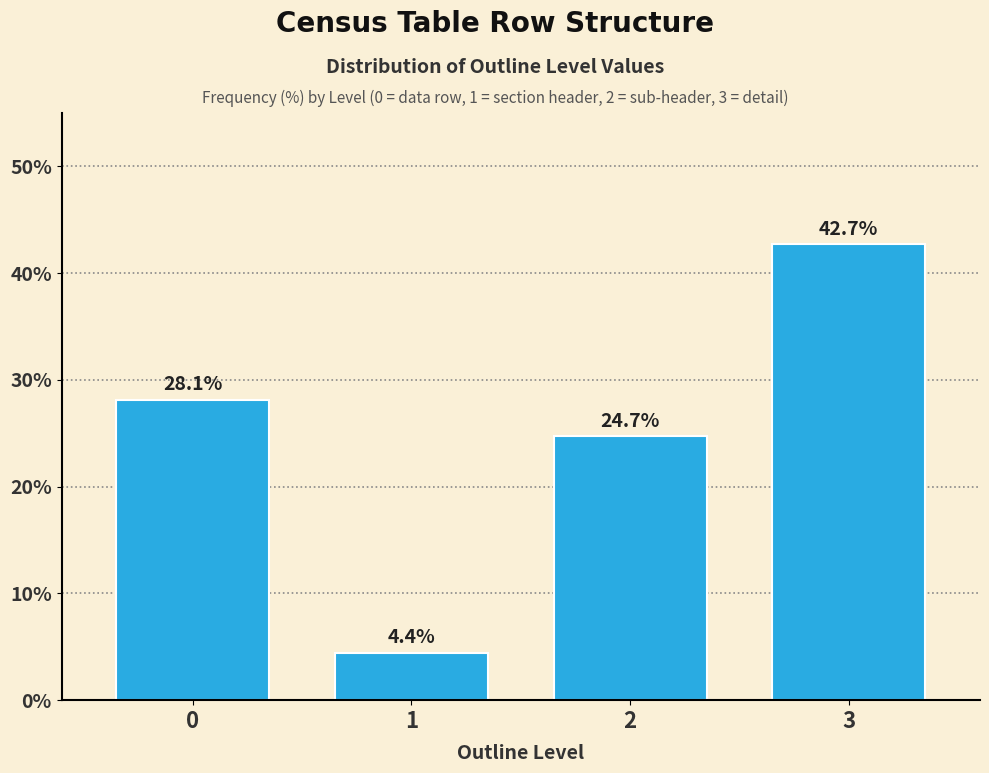

Reading right to left, what are all the values shown in this chart?

42.7	24.7	4.4	28.1